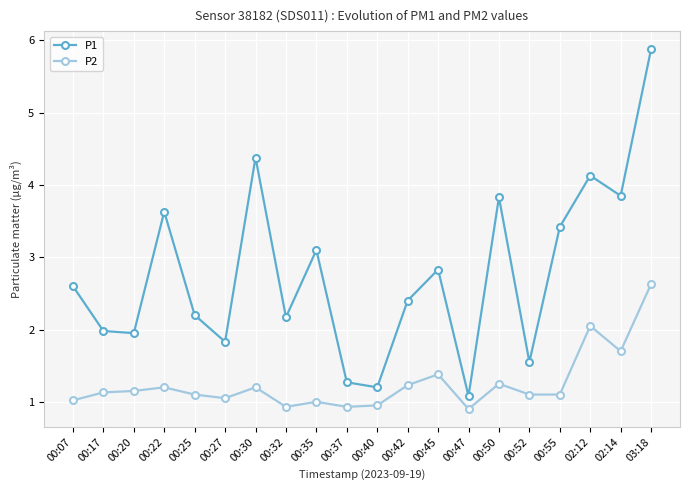

What is the lowest value of the P2 series?

0.9